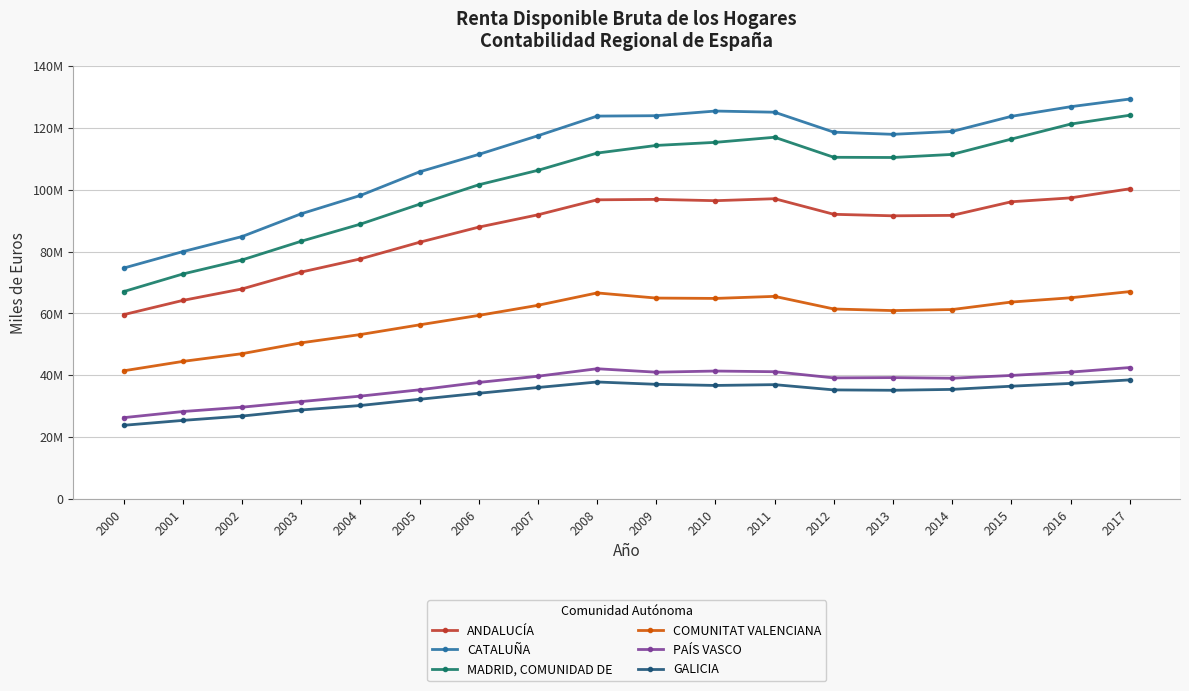

What are all the series names shown in the legend?

ANDALUCÍA, CATALUÑA, MADRID, COMUNIDAD DE, COMUNITAT VALENCIANA, PAÍS VASCO, GALICIA